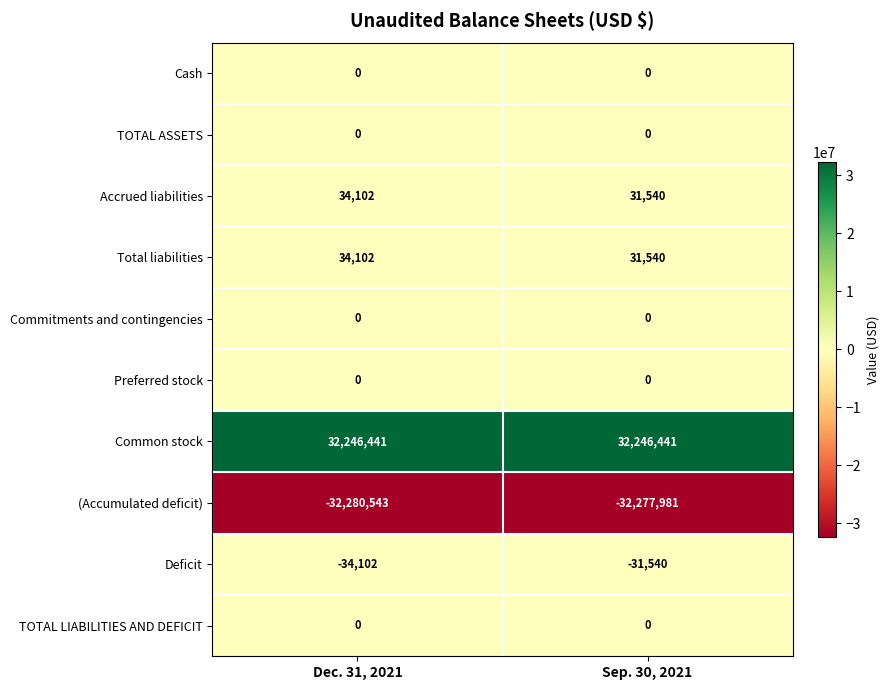

Which category has the lowest value across all series?

Dec. 31, 2021